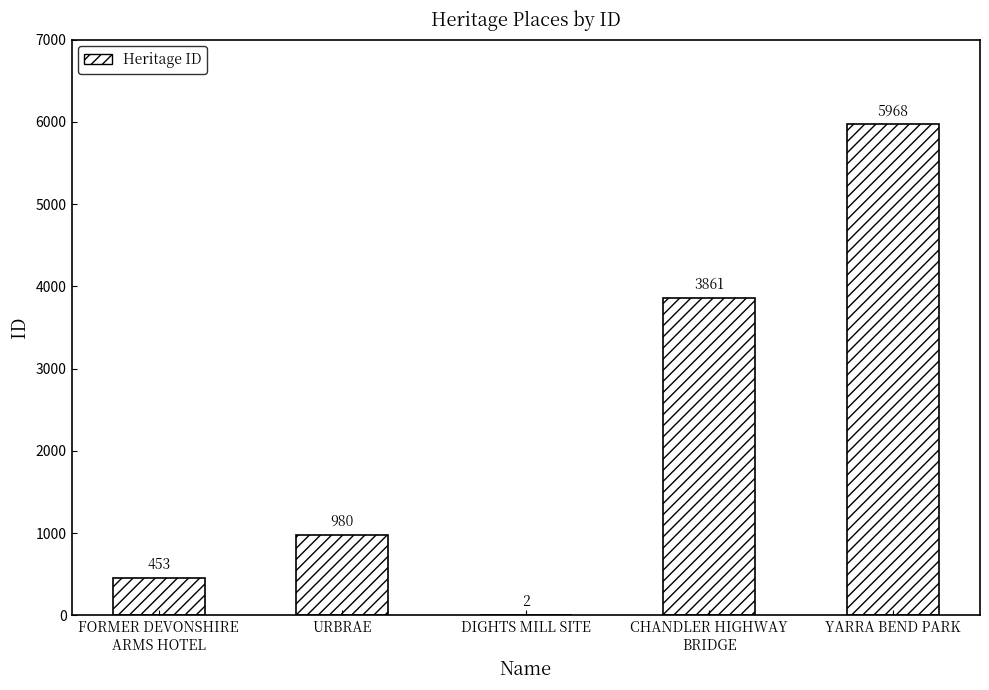

At which label is the value closest to 2985?

CHANDLER HIGHWAY
BRIDGE